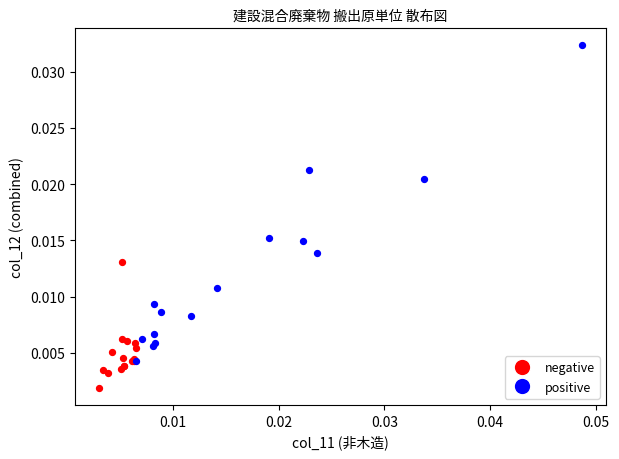

Which series contains the lowest Y value?

negative